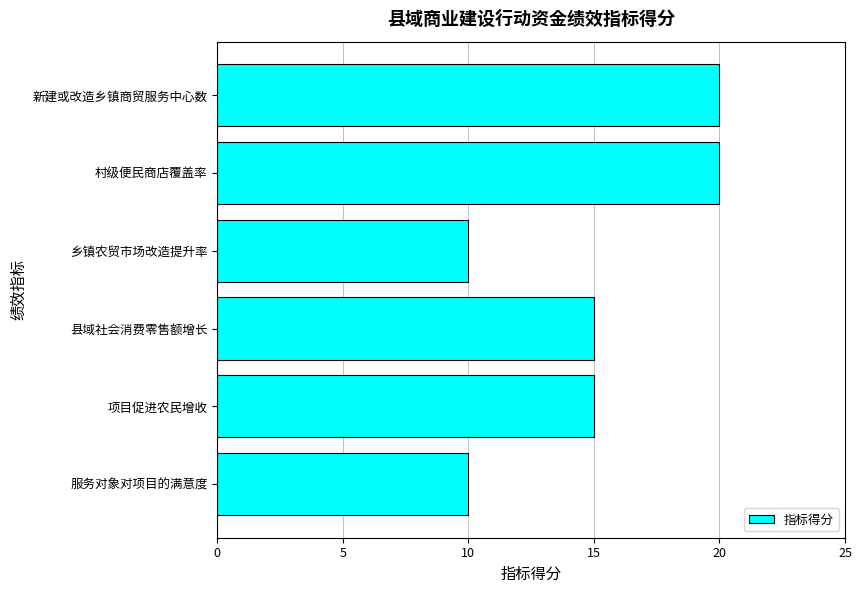

Between 村级便民商店覆盖率 and 项目促进农民增收, which is larger?

村级便民商店覆盖率